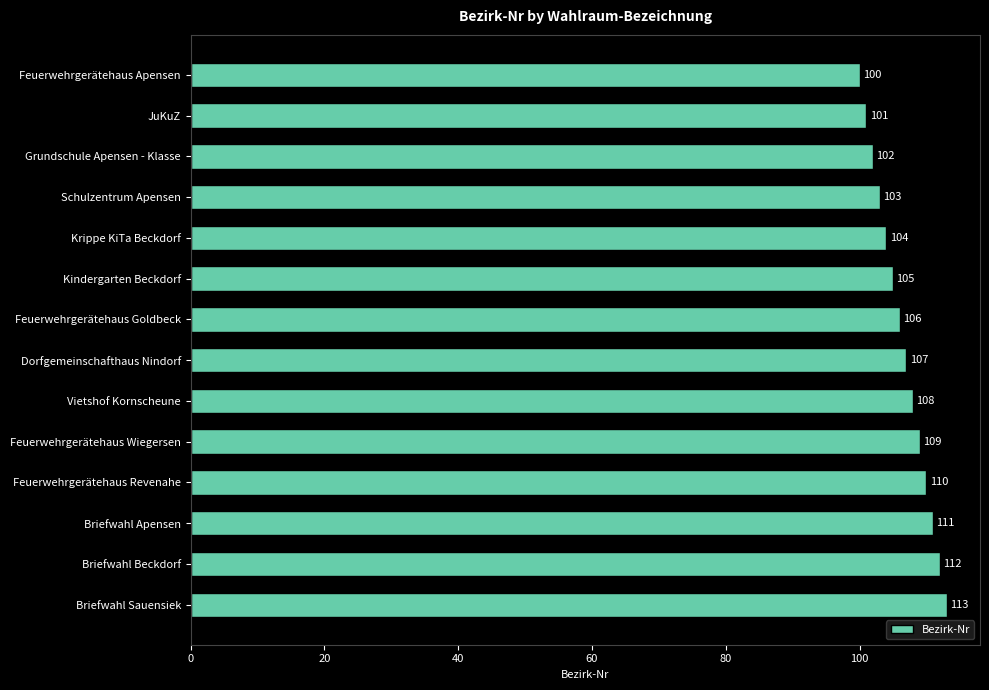

Reading top to bottom, transcribe all the data shown in this chart.

100	101	102	103	104	105	106	107	108	109	110	111	112	113